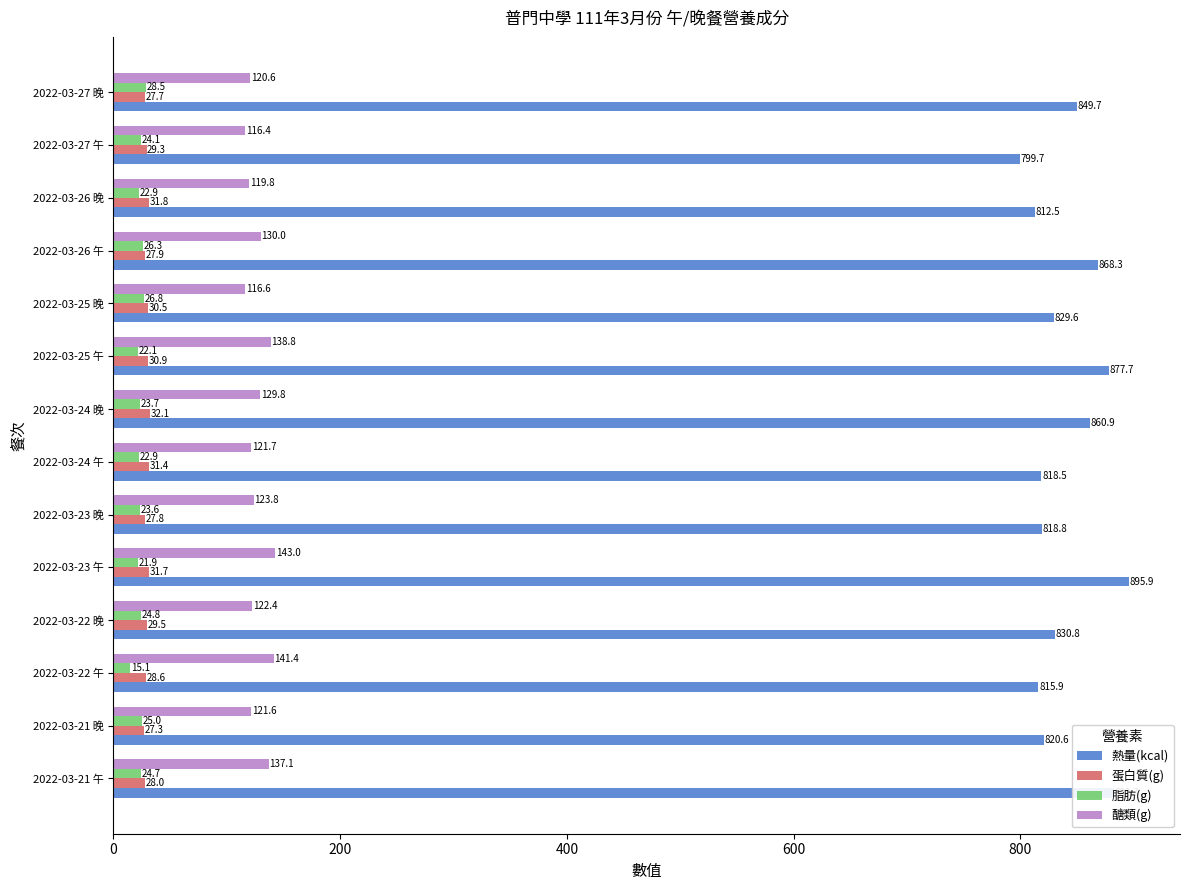

The value of 醣類(g) at 2022-03-21 晚 is 121.6. True or false?

True